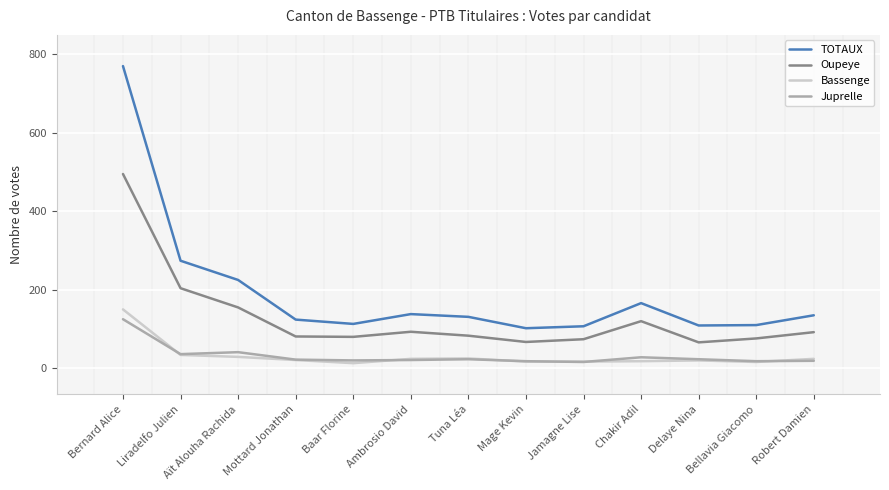

In Juprelle, how many points are lower than both neighbors (excluding endpoints)?

4